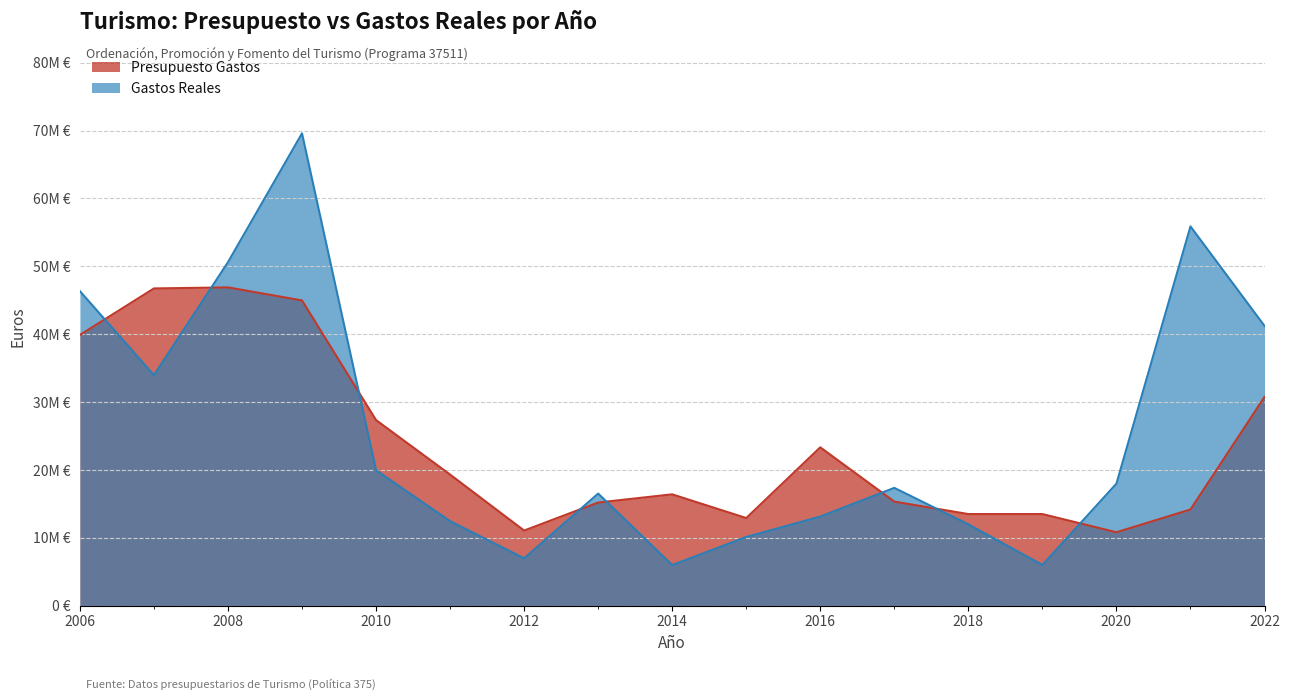

What is the value of the Presupuesto Gastos point at the 12th from the left?

15327007.7